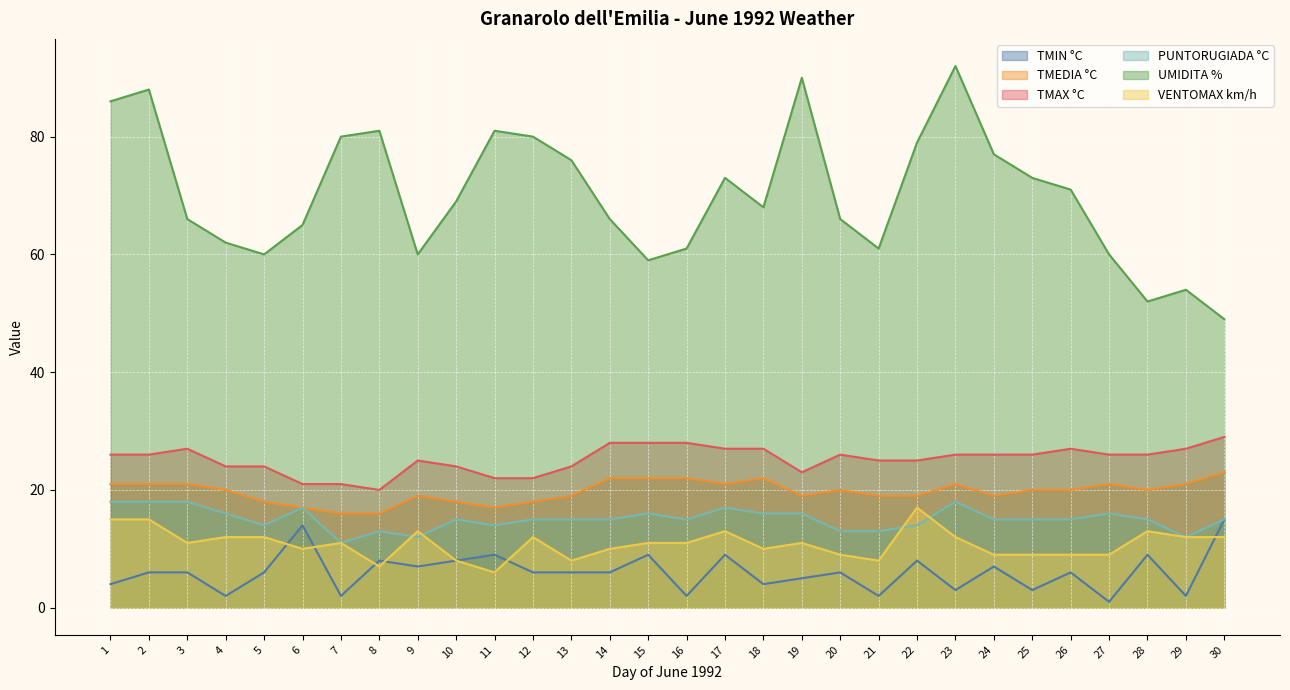

Is it true that TMIN °C equals 6 at 2?

True